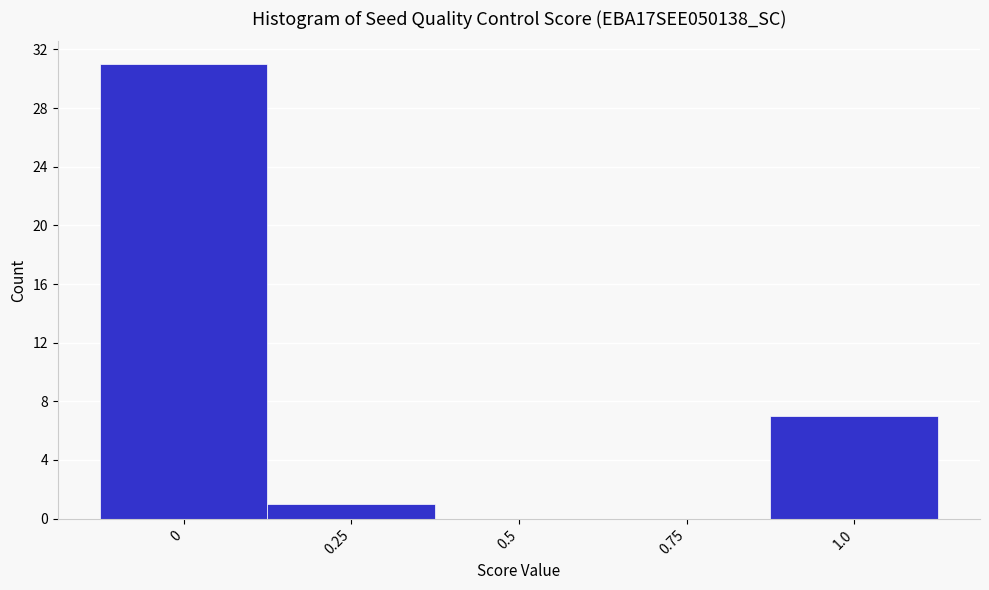

Reading left to right, transcribe this chart: for each bar, give the range it covers on the x-axis and its height. Neither the bar edges nor the heights are printed on the chart, so give them approximately, as read against the axes.

-0.125 to 0.125: 31
0.125 to 0.375: 1
0.375 to 0.625: 0
0.625 to 0.875: 0
0.875 to 1.125: 7